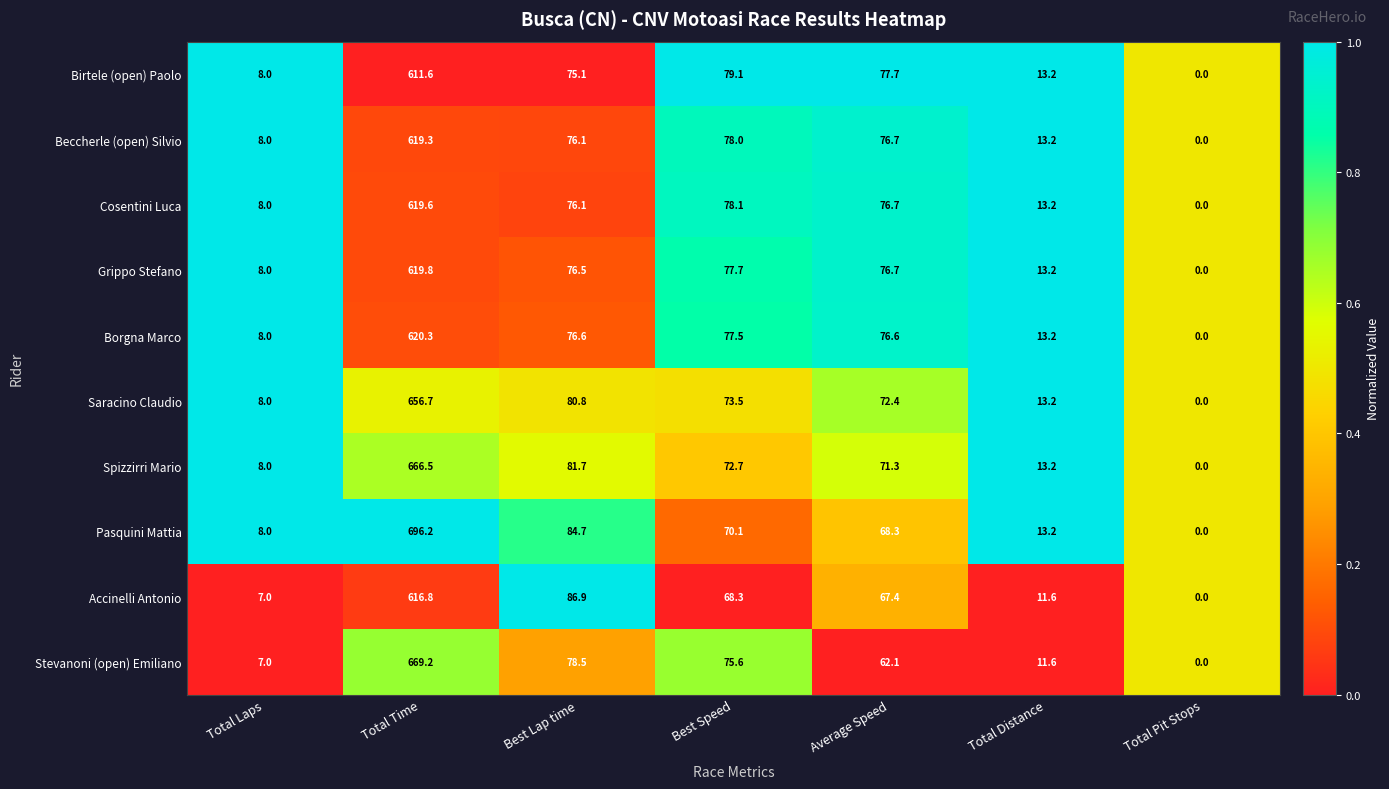

How many distinct data groups are displayed?

10